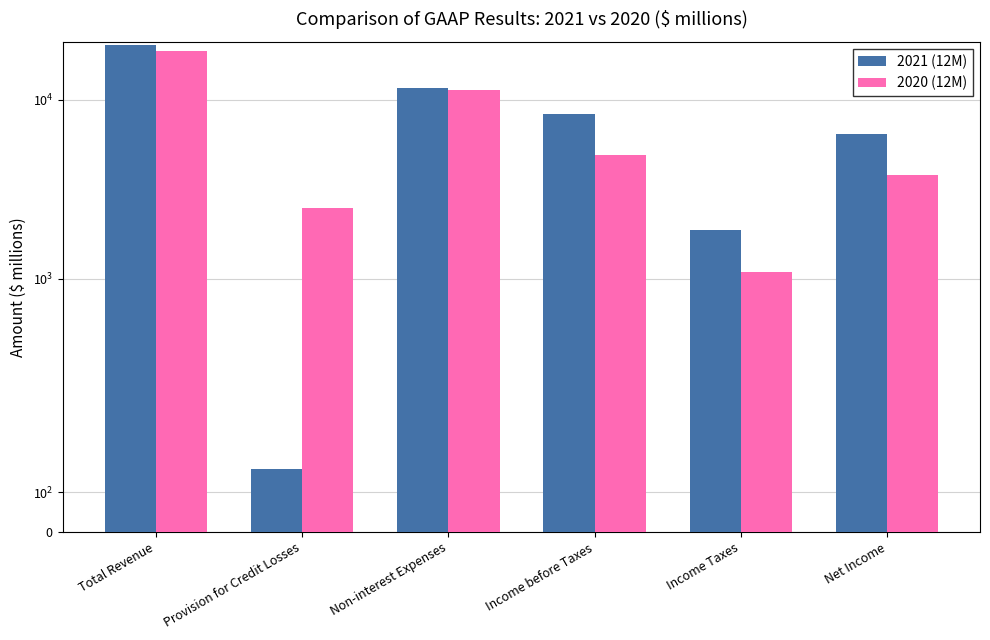

The value of 2021 (12M) at Provision for Credit Losses is 158. True or false?

True